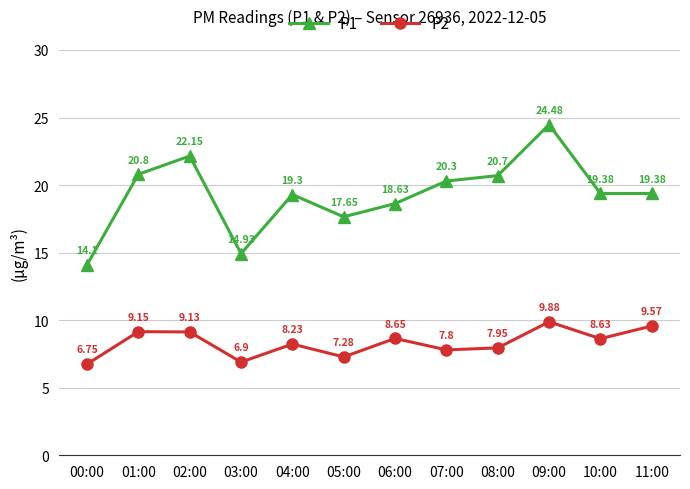

What is the total value across all series at 06:00?

27.3